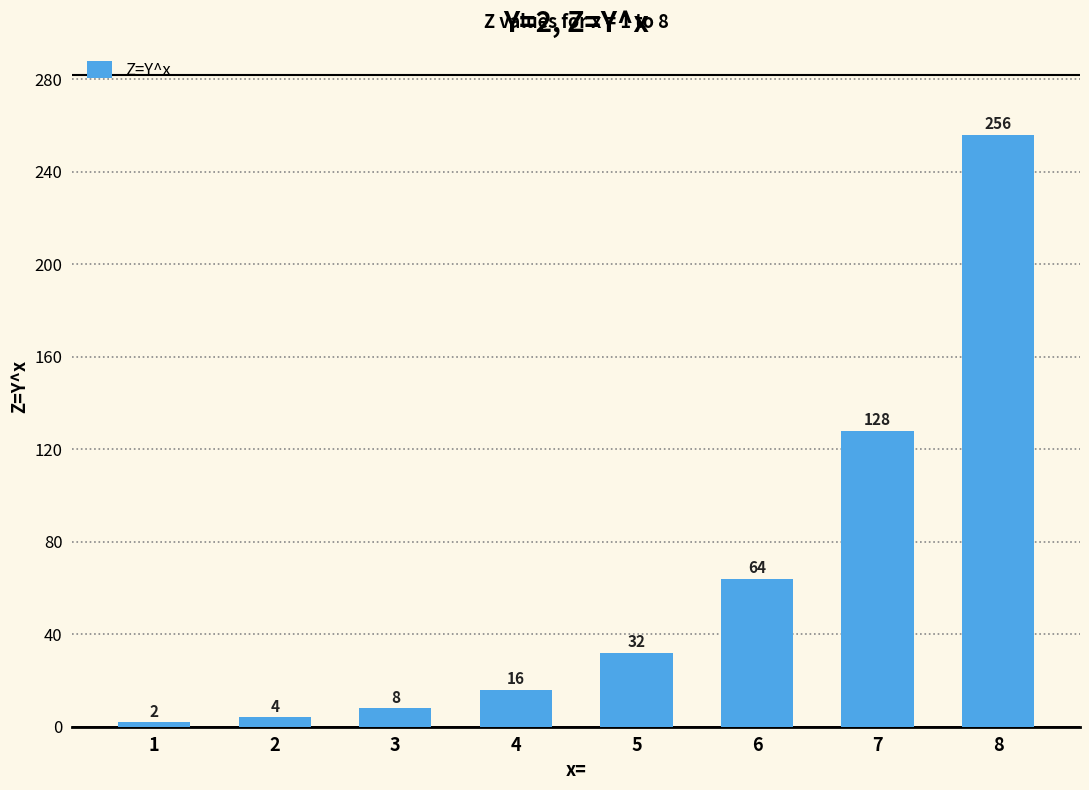

Reading right to left, what are all the values shown in this chart?

256	128	64	32	16	8	4	2